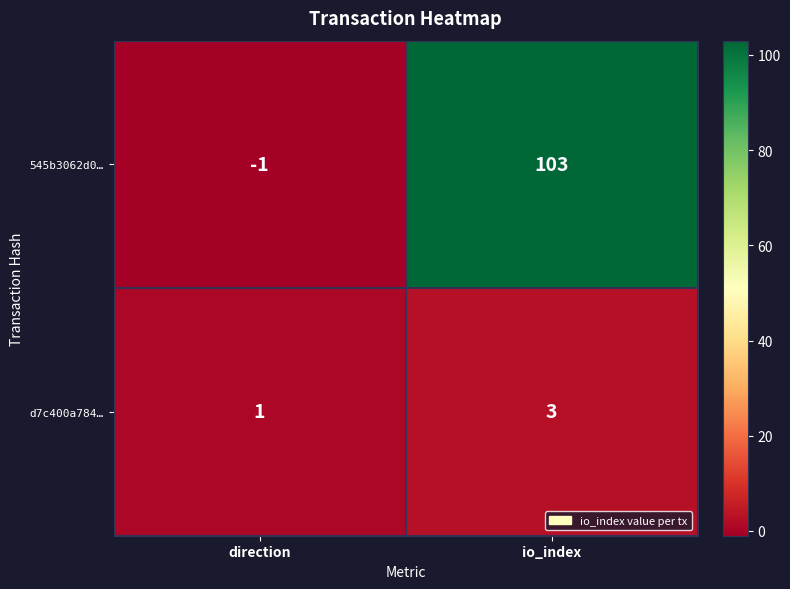

Which series has the largest total across all categories?

545b3062d0…